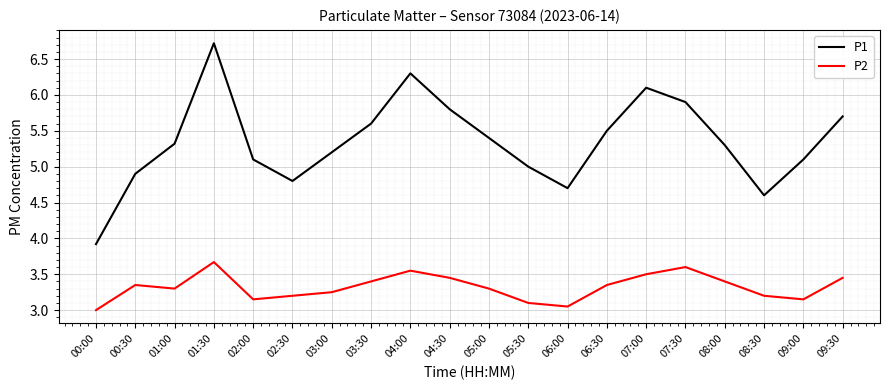

True or false: P1 and P2 intersect in this chart.

False